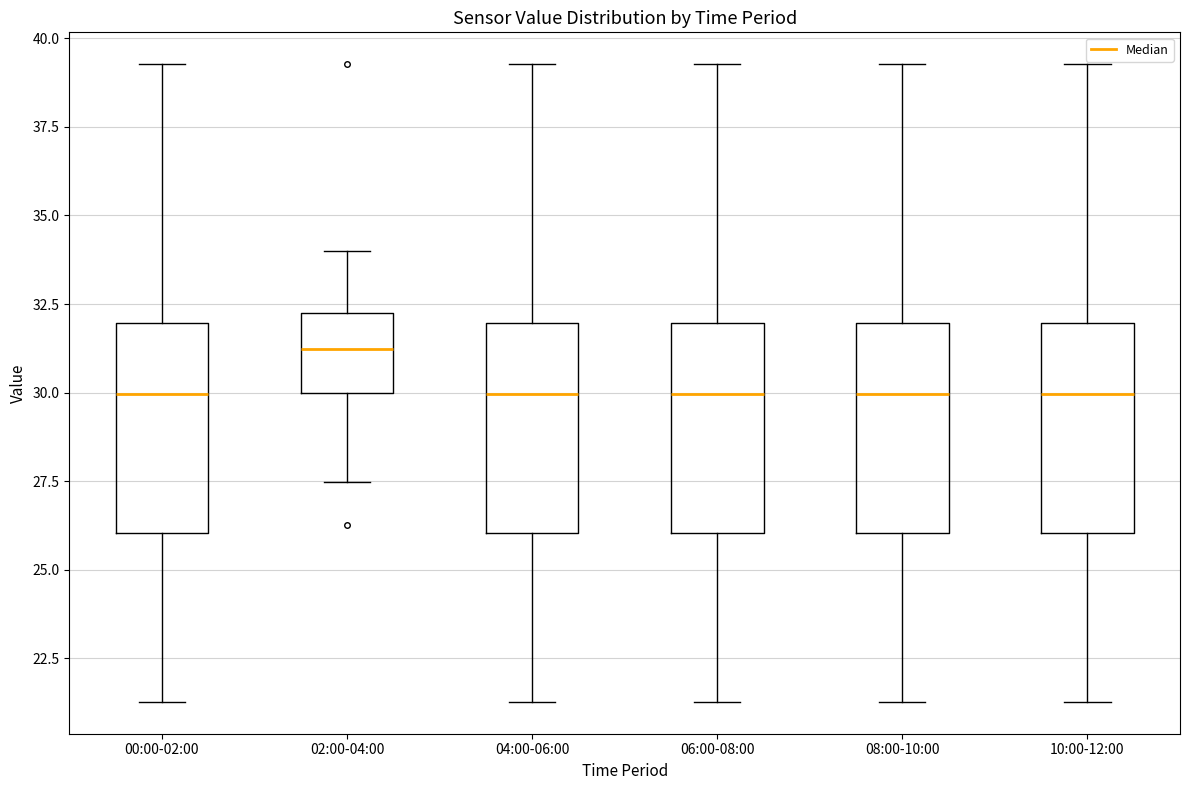

Which box has the highest median line?

02:00-04:00